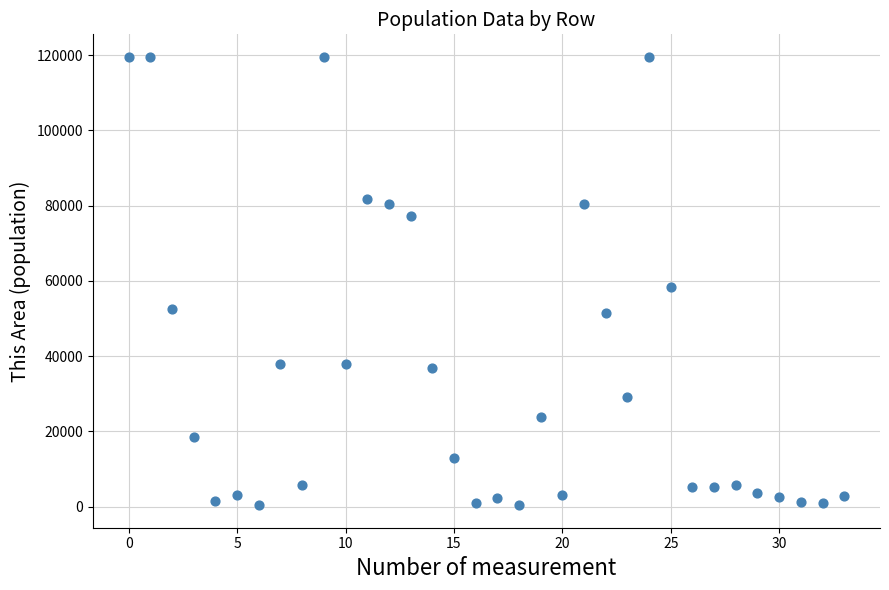

What Y value in the scatter plot is closest to 59944?

58300